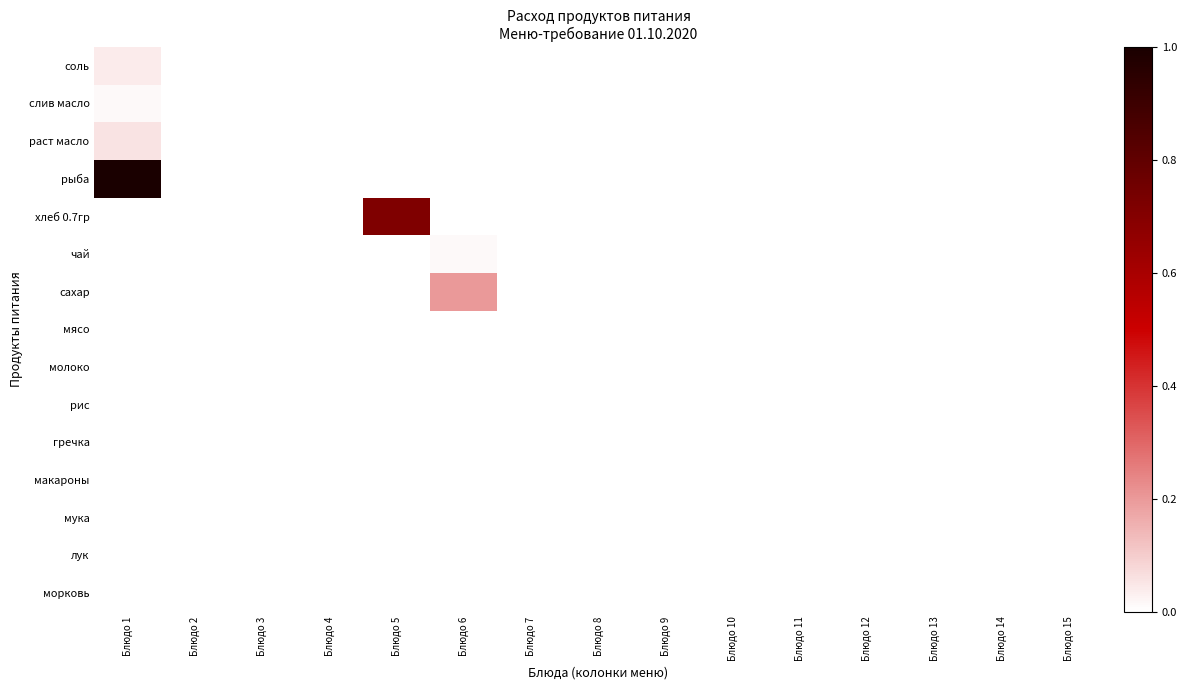

Count the number of categories in the chart.

15